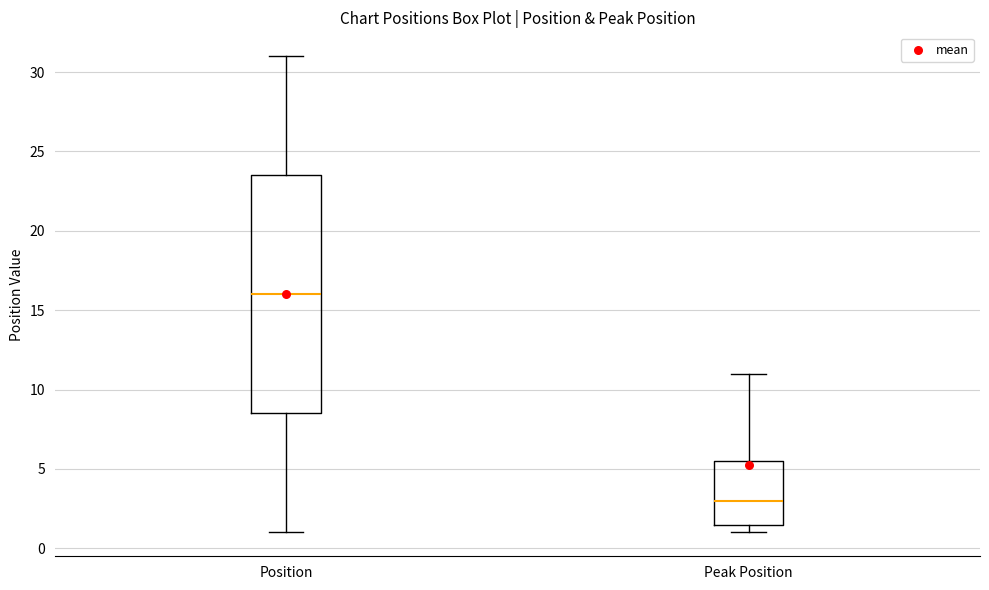

Where is the lower edge of the box for Position on the y-axis? The values are not printed on the chart, so give them approximately, as read against the axis.

8.5